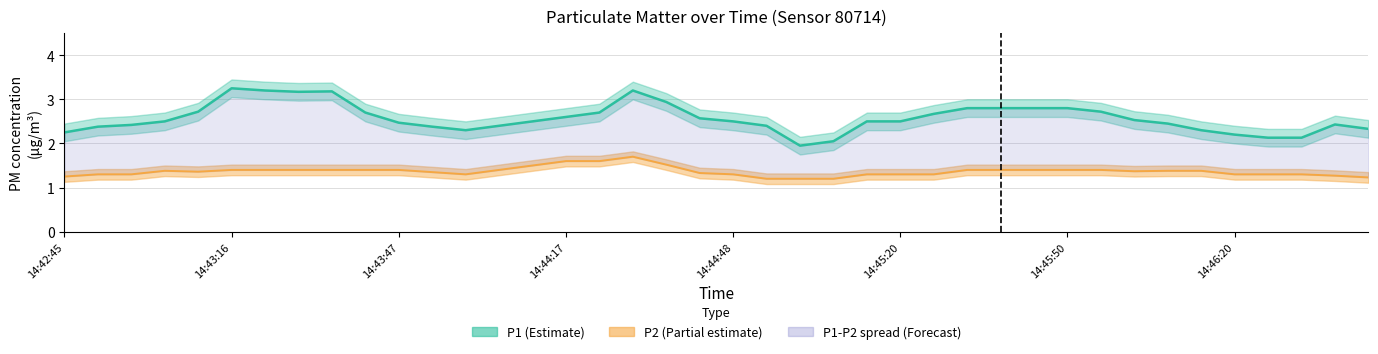

In P2, how many points are lower than both neighbors (excluding endpoints)?

3